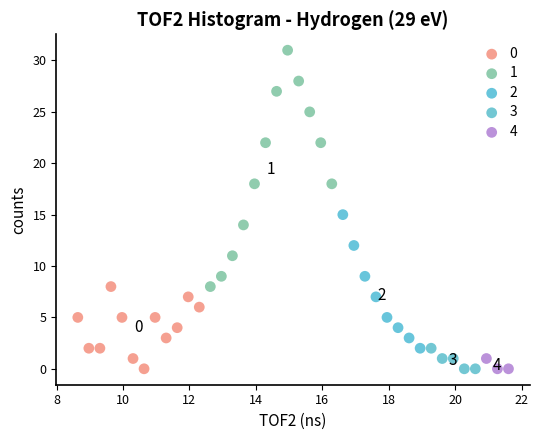

What are all the series names shown in the legend?

0, 1, 2, 3, 4